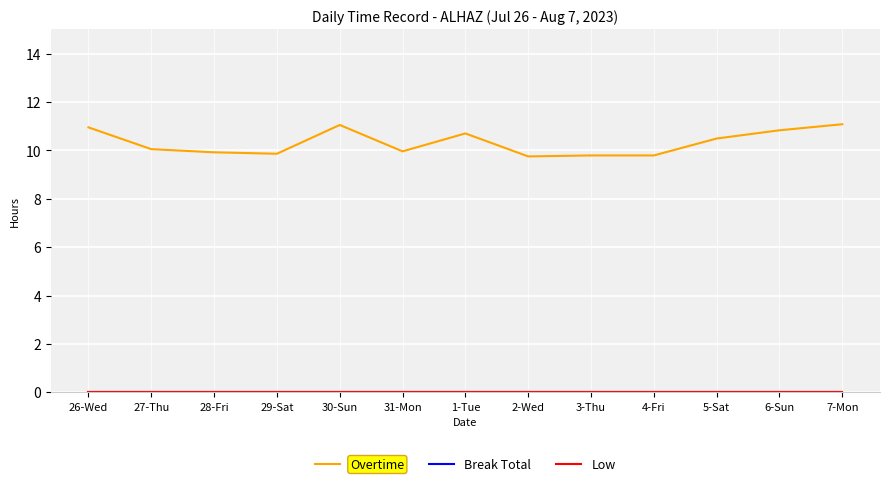

True or false: Low and Overtime cross at least once.

False